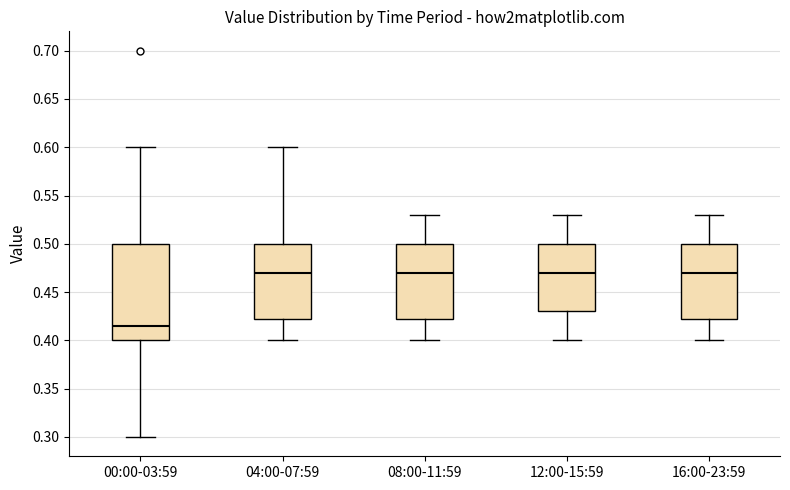

Reading left to right, transcribe this box plot: for each box, give where its median line is, the range the box spans, and where its two whiskers end, as read against the y-axis. The values are not printed on the chart, so give them approximately, as read against the axis.

00:00-03:59: median 0.415, box 0.400 to 0.500, whiskers 0.300 to 0.600
04:00-07:59: median 0.470, box 0.425 to 0.500, whiskers 0.400 to 0.600
08:00-11:59: median 0.470, box 0.425 to 0.500, whiskers 0.400 to 0.530
12:00-15:59: median 0.470, box 0.430 to 0.500, whiskers 0.400 to 0.530
16:00-23:59: median 0.470, box 0.425 to 0.500, whiskers 0.400 to 0.530